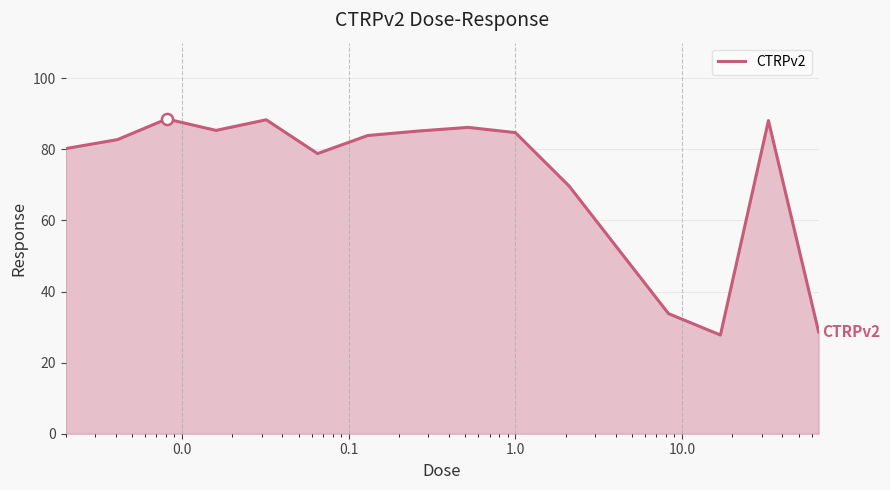

True or false: the data has more than 0 interior local peaks.

True